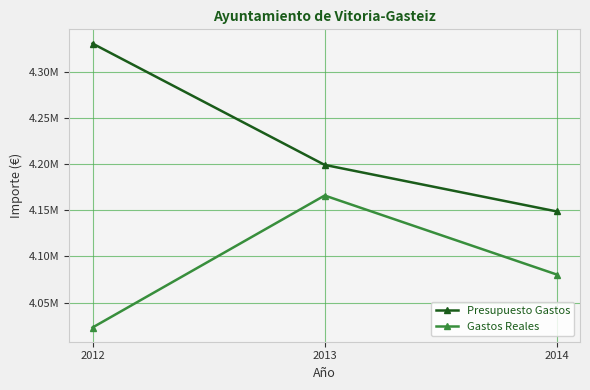

What are all the series names shown in the legend?

Presupuesto Gastos, Gastos Reales